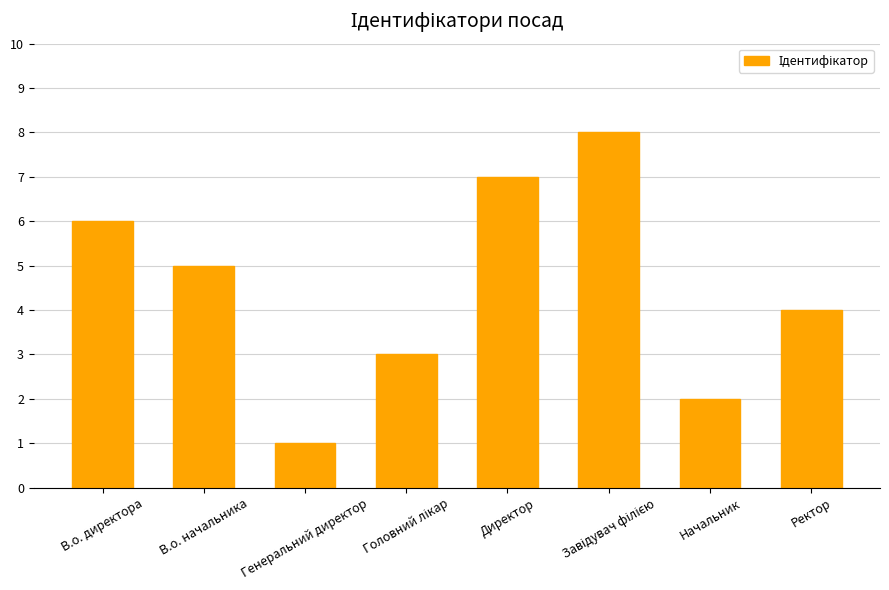

Which label corresponds to the smallest value in the chart?

Генеральний директор